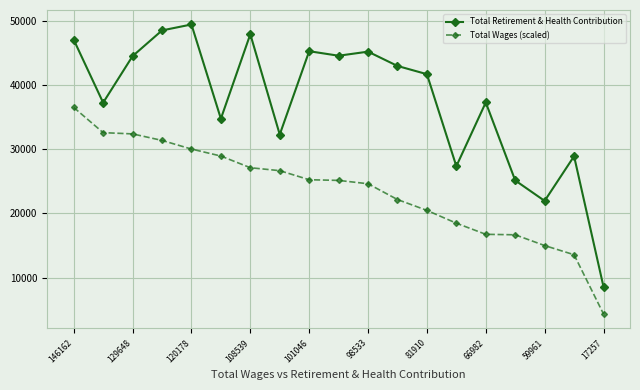

What are all the series names shown in the legend?

Total Retirement & Health Contribution, Total Wages (scaled)